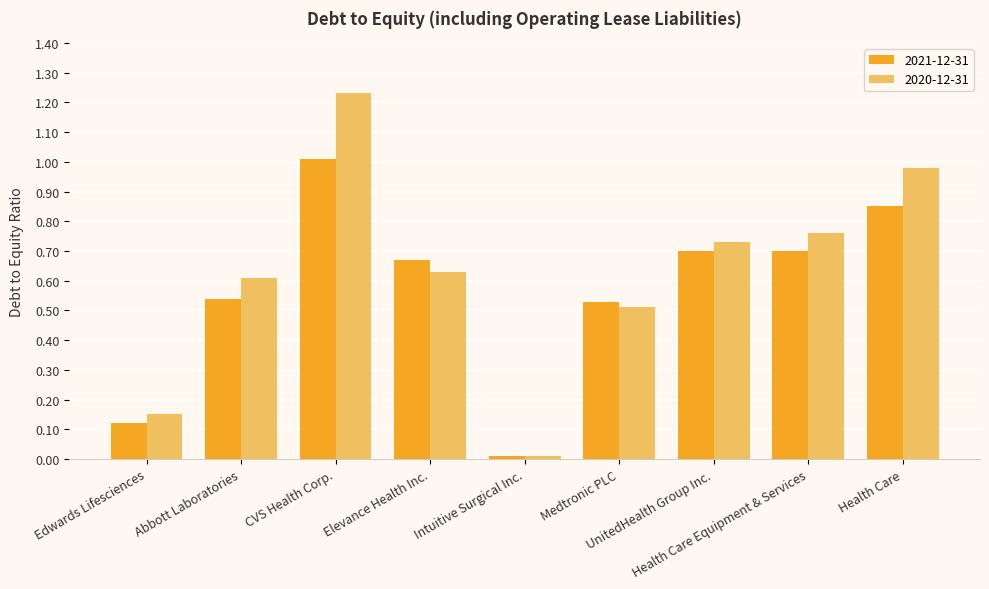

Which series has the largest range (max minus min)?

2020-12-31